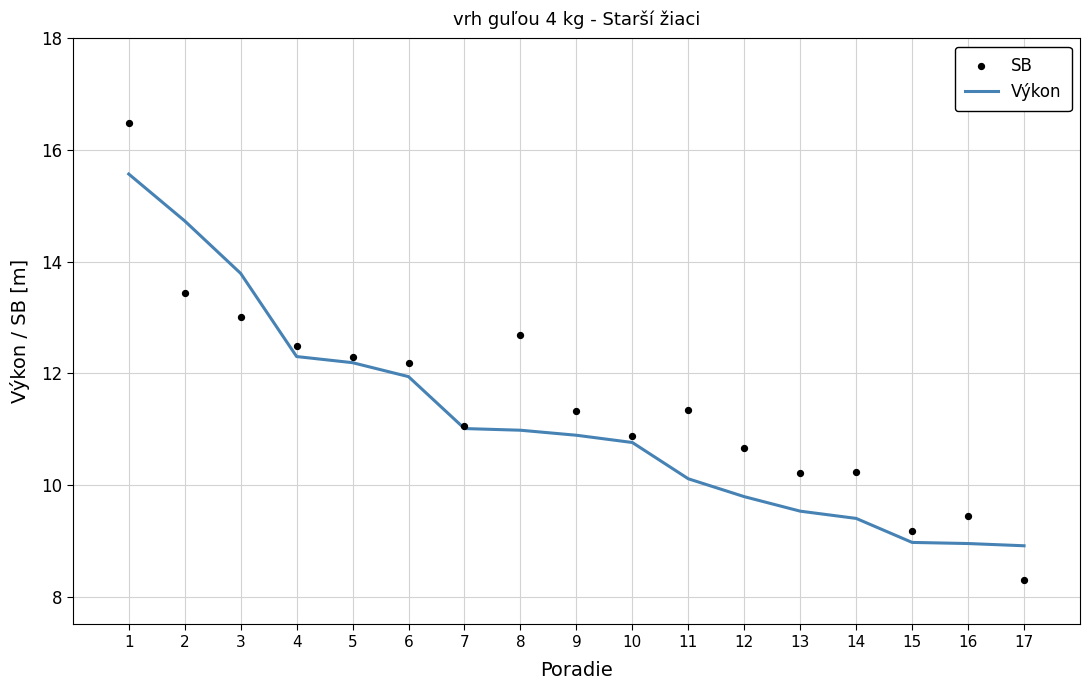

Which series has the largest Y range (max minus min)?

SB